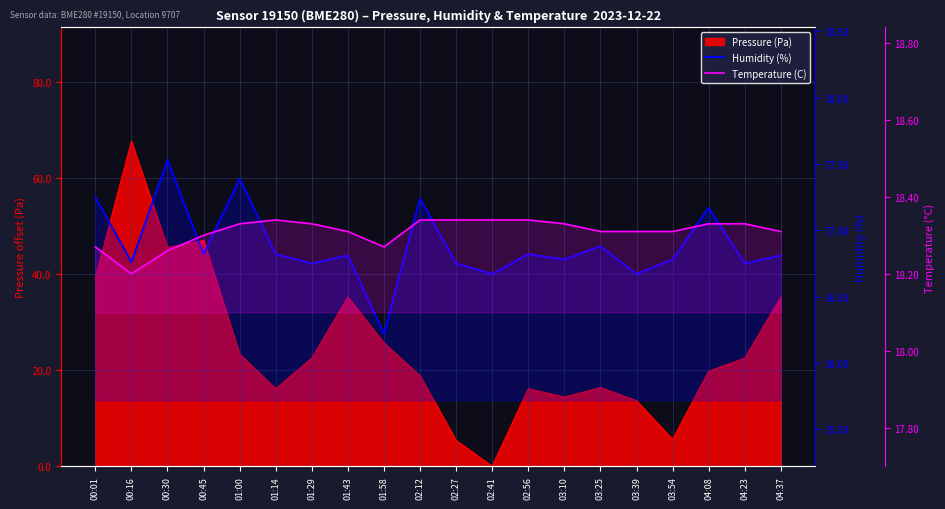

What is the average value of the Temperature (C) series?

18.3